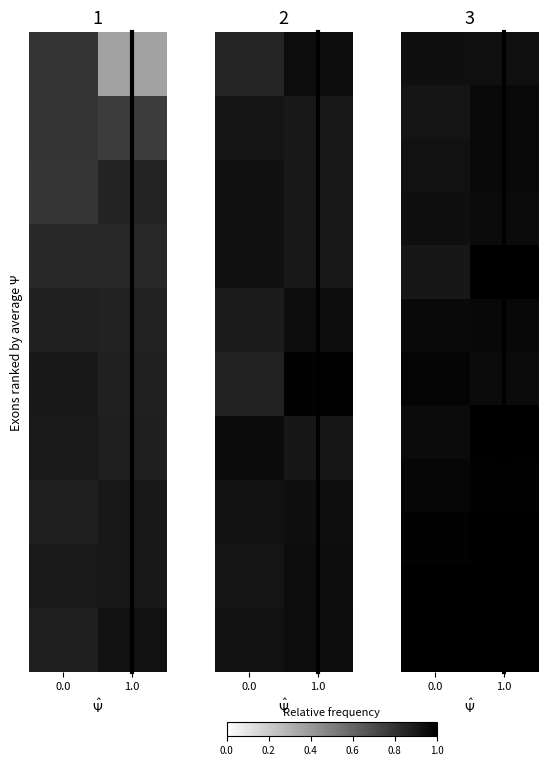

What is the difference between the highest and lowest values at 0.0?

0.1